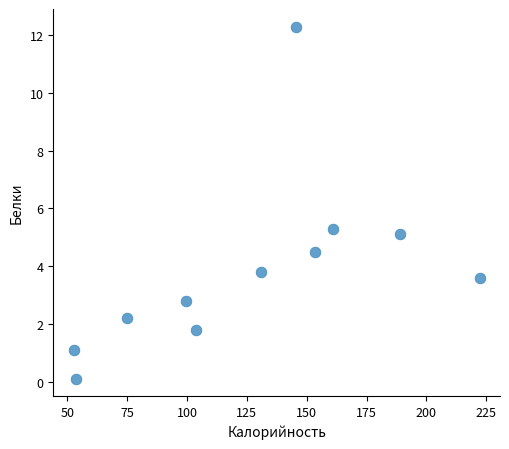

What is the range of X values (max minus min)?

169.7